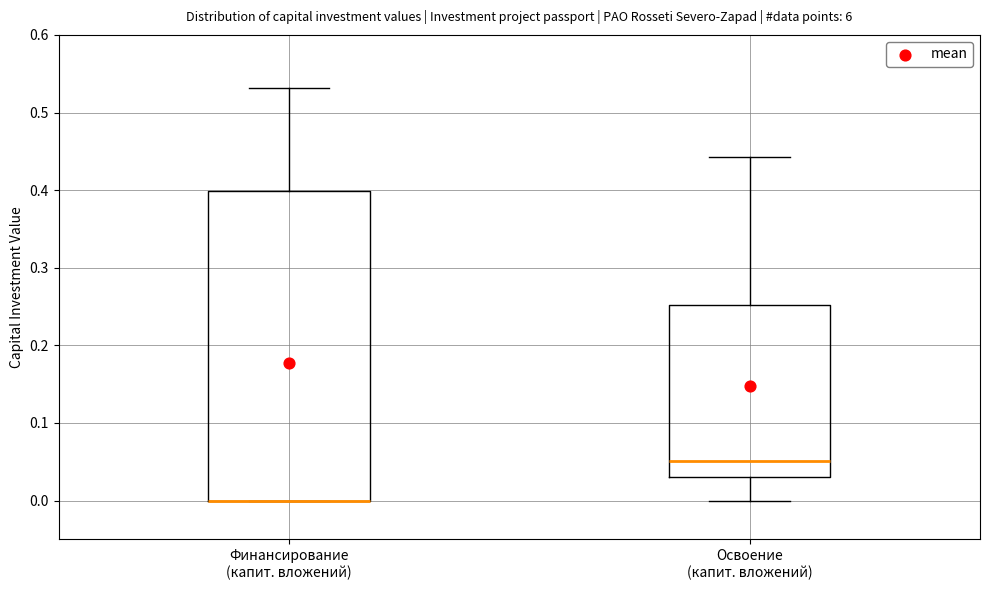

Comparing the boxes themselves (not the whiskers), which one is the tallest?

Финансирование (капит. вложений)